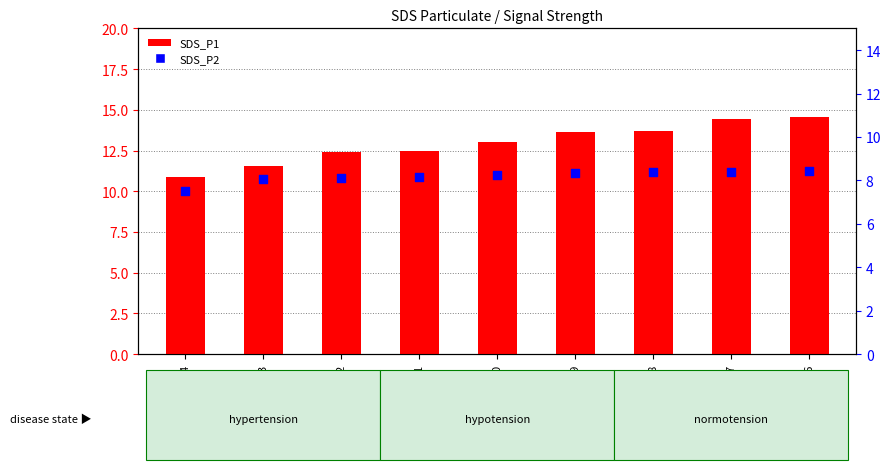

At which category is the sum across all series the highest?

-46